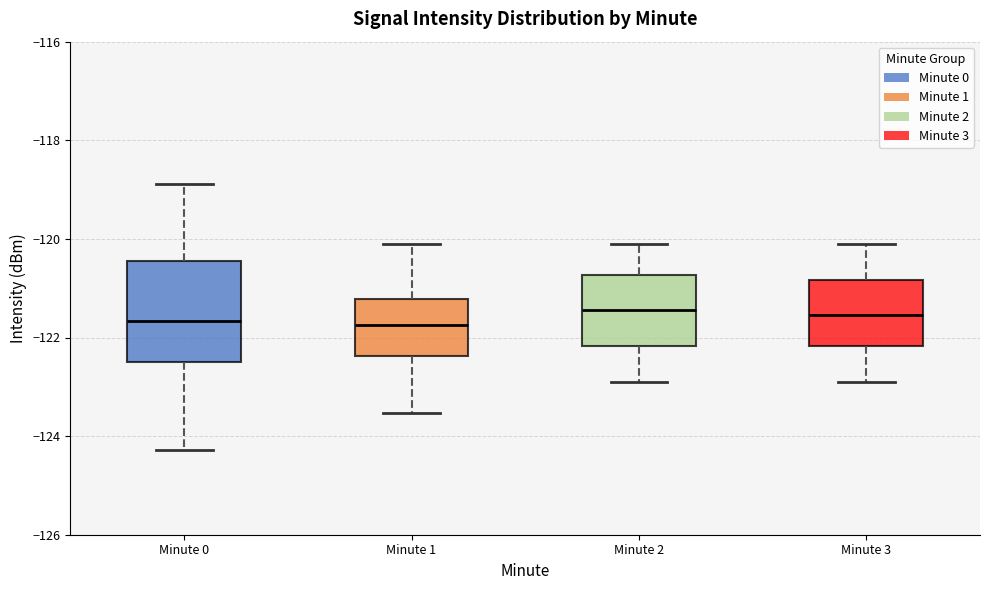

Reading left to right, transcribe this box plot: for each box, give where its median line is, the range the box spans, and where its two whiskers end, as read against the y-axis. The values are not printed on the chart, so give them approximately, as read against the axis.

Minute 0: median -121.6, box -122.6 to -120.4, whiskers -124.2 to -118.8
Minute 1: median -121.8, box -122.4 to -121.2, whiskers -123.6 to -120.0
Minute 2: median -121.4, box -122.2 to -120.8, whiskers -122.8 to -120.0
Minute 3: median -121.6, box -122.2 to -120.8, whiskers -122.8 to -120.0